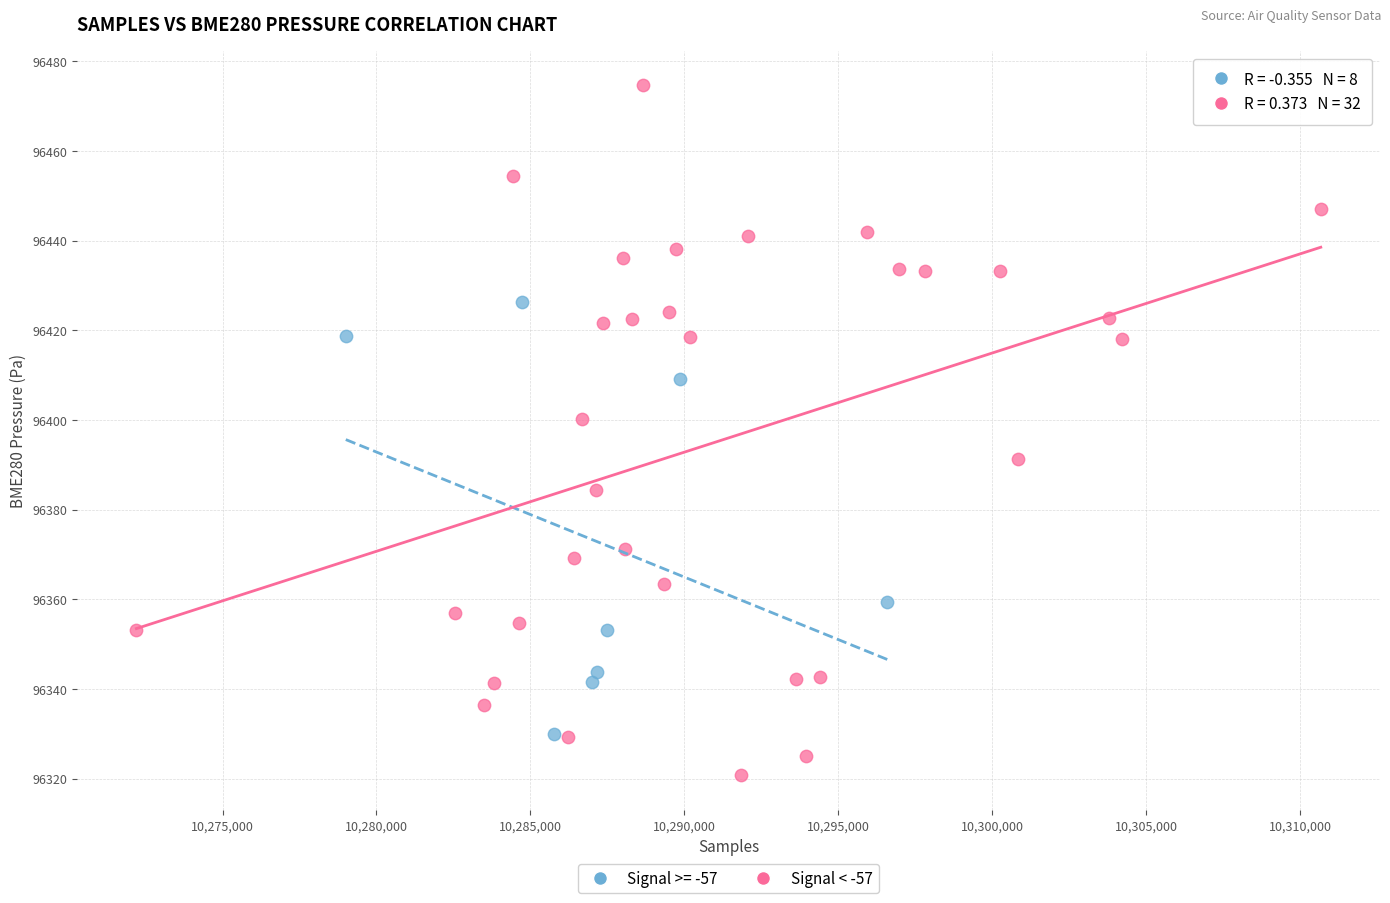

Which series contains the lowest Y value?

Signal < -57